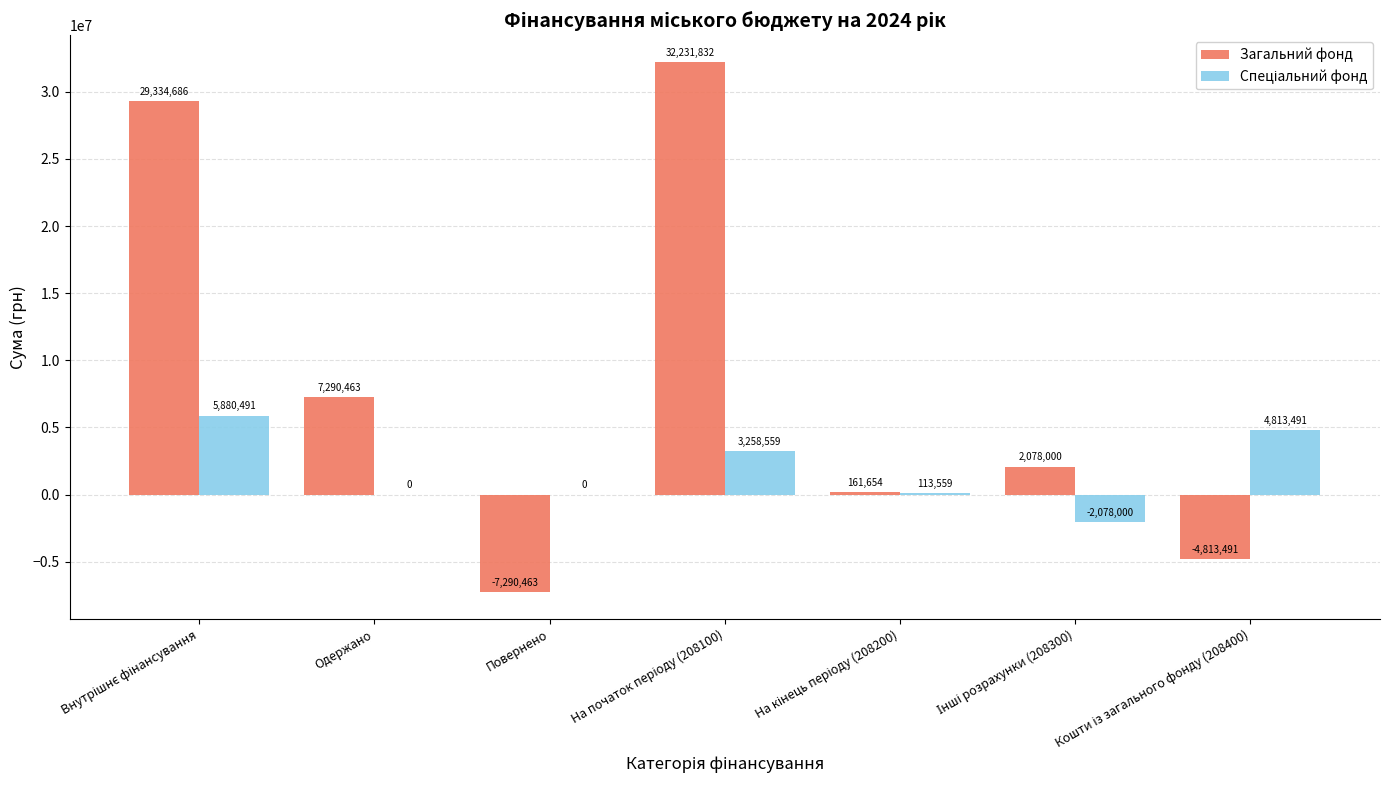

Where is Загальний фонд nearest to the value 12470684?

Одержано